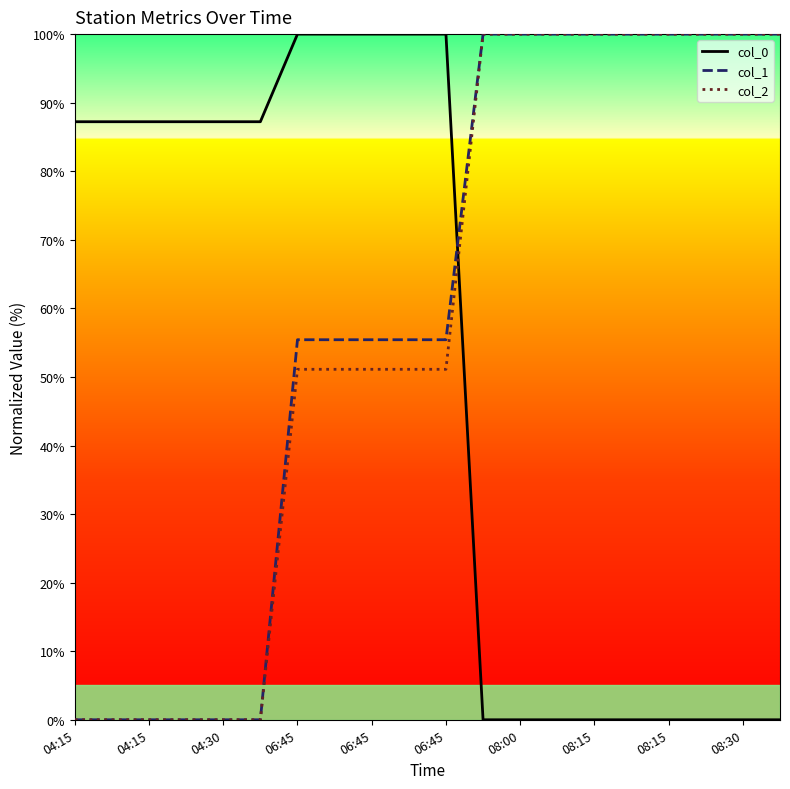

After their last crossing, which series has the higher values: col_0 or col_1?

col_1